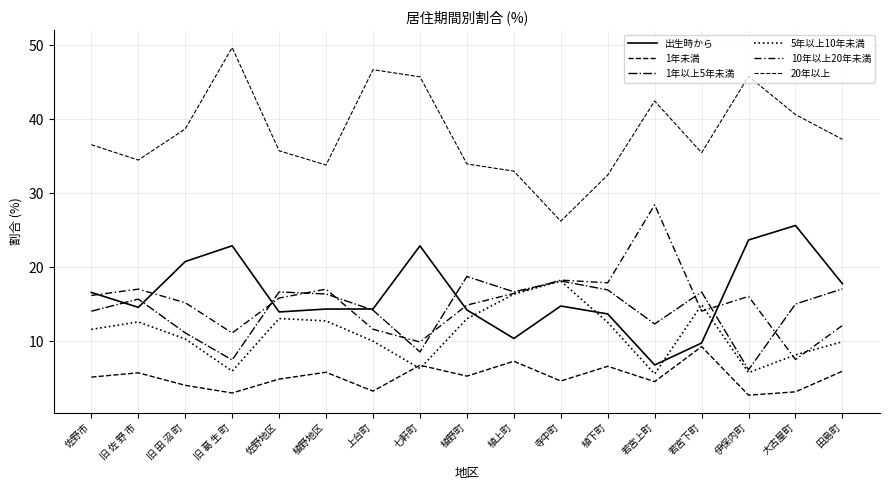

Between 旧 葛 生 町 and 大古屋町, which is larger?

大古屋町